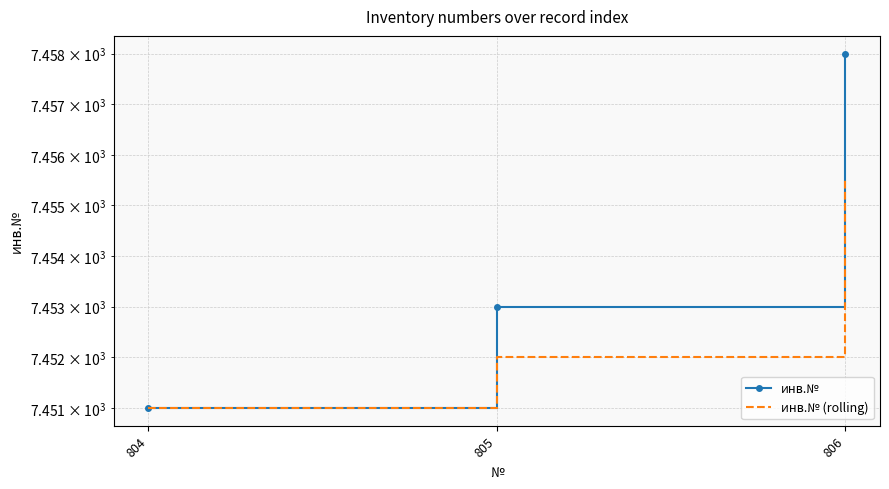

Reading left to right, transcribe all the data shown in this chart.

инв.№: 804=7451.0	805=7453.0	806=7458.0
инв.№ (rolling): 804=7451.0	805=7452.0	806=7455.5